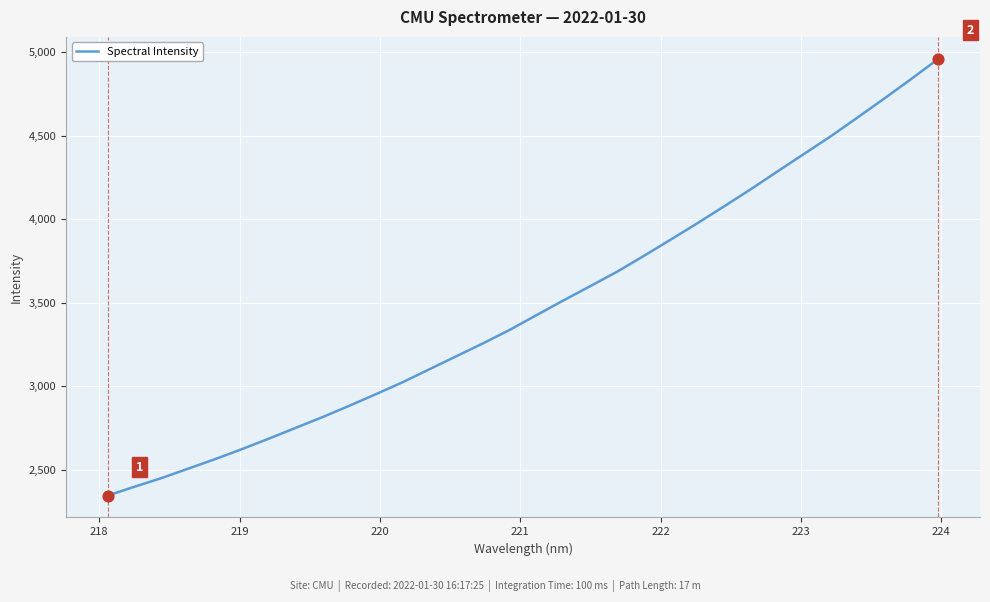

What is the difference between the maximum and minimum values?

2616.0